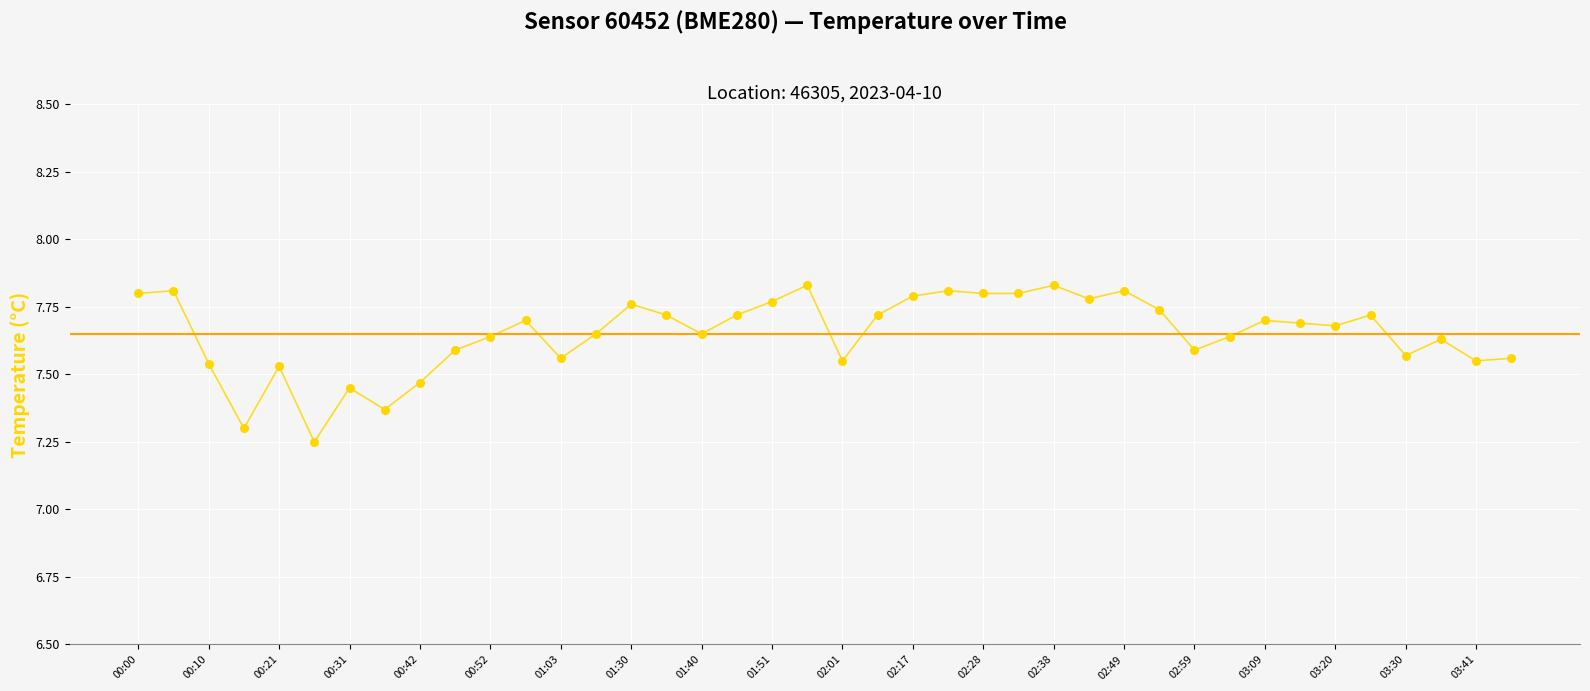

What is the difference between the maximum and minimum values?

0.6